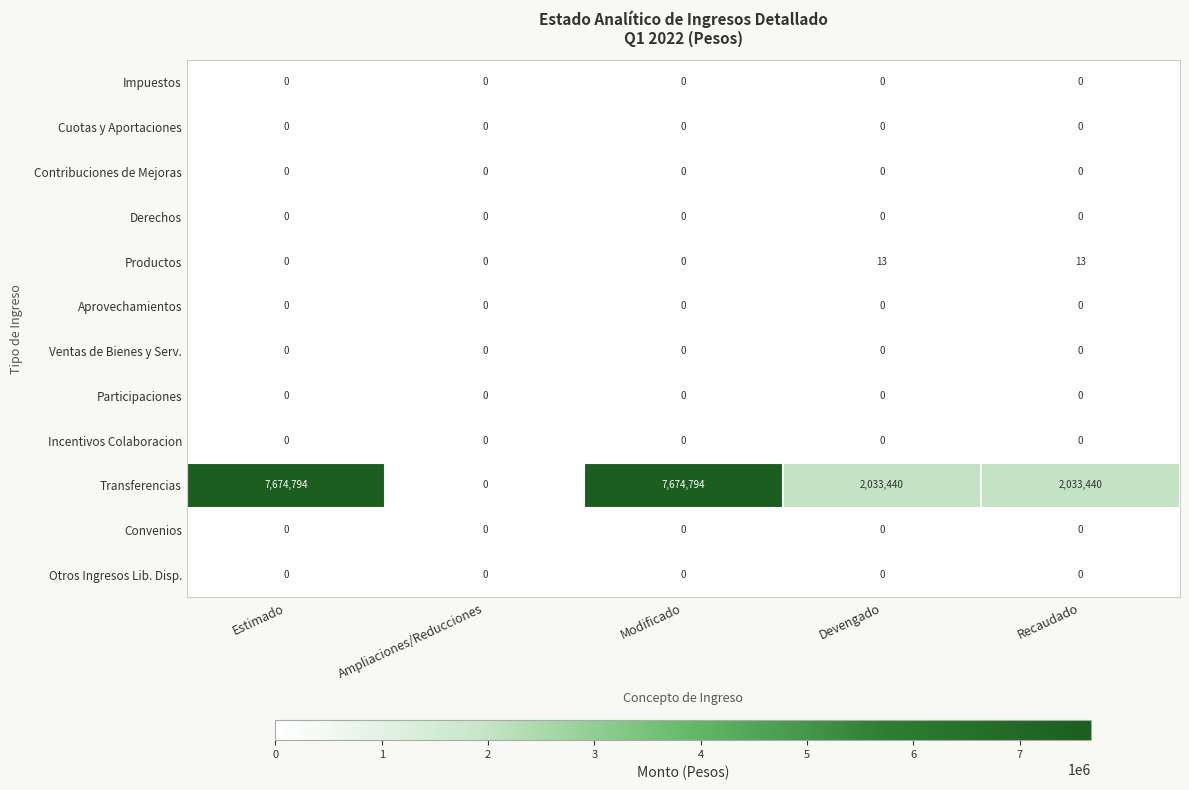

Which series has the largest range (max minus min)?

Transferencias